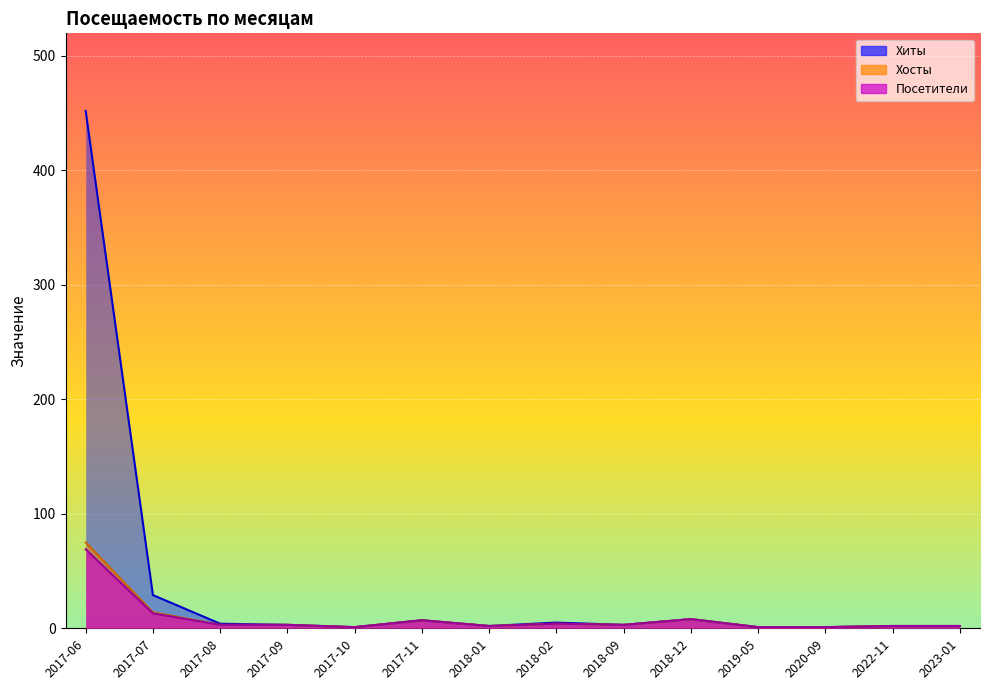

What is the value of the Хосты point at the 8th from the left?

4